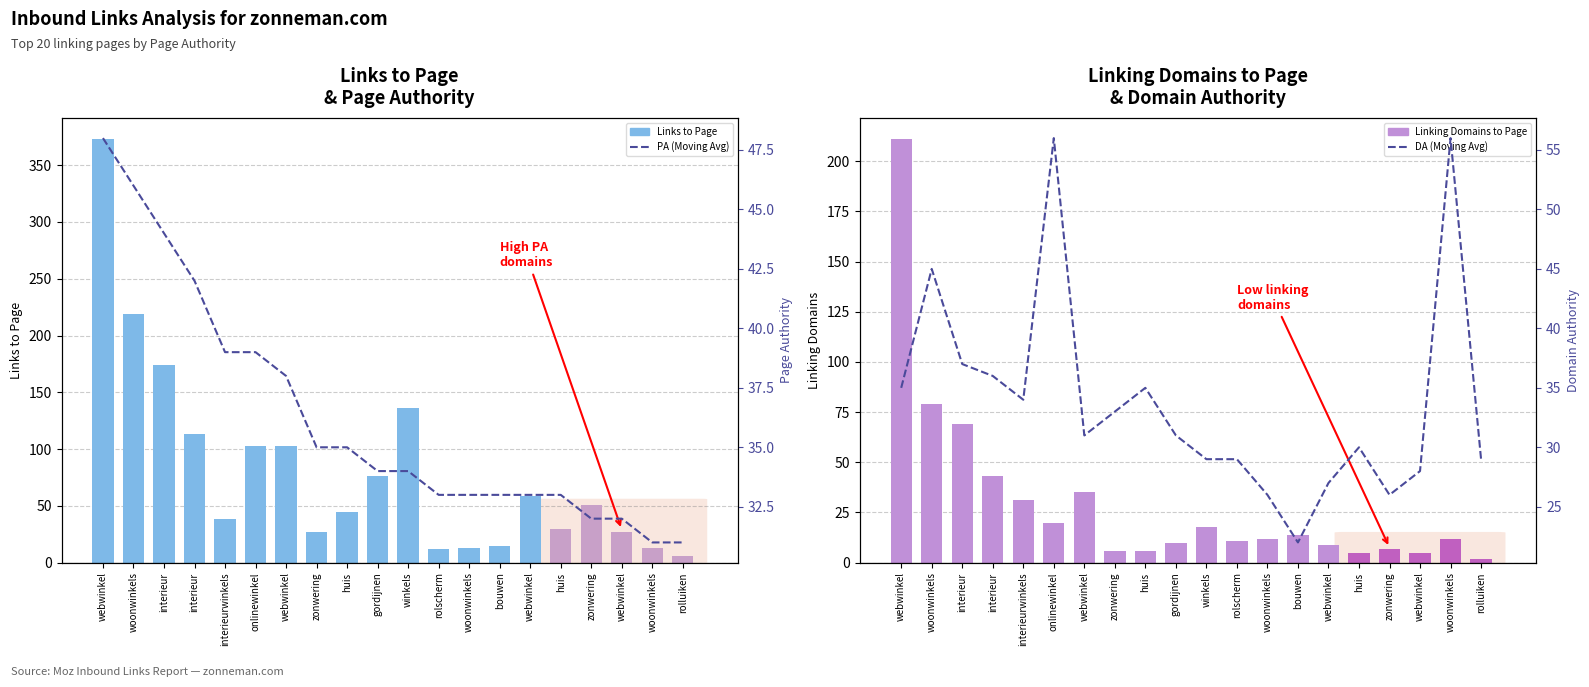

The Linking Domains to Page series shows 3 at zonwering. True or false?

False